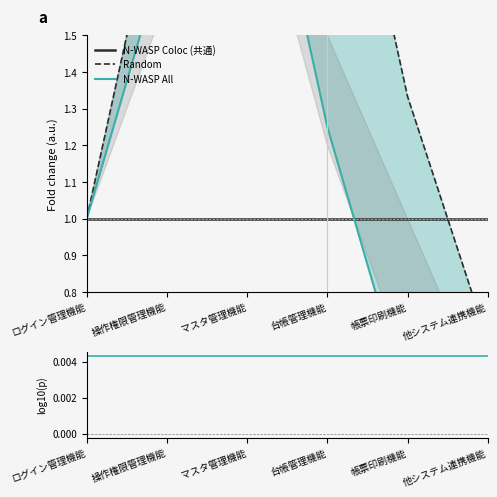

What is the difference between the maximum and minimum values in the N-WASP All series?

2.0